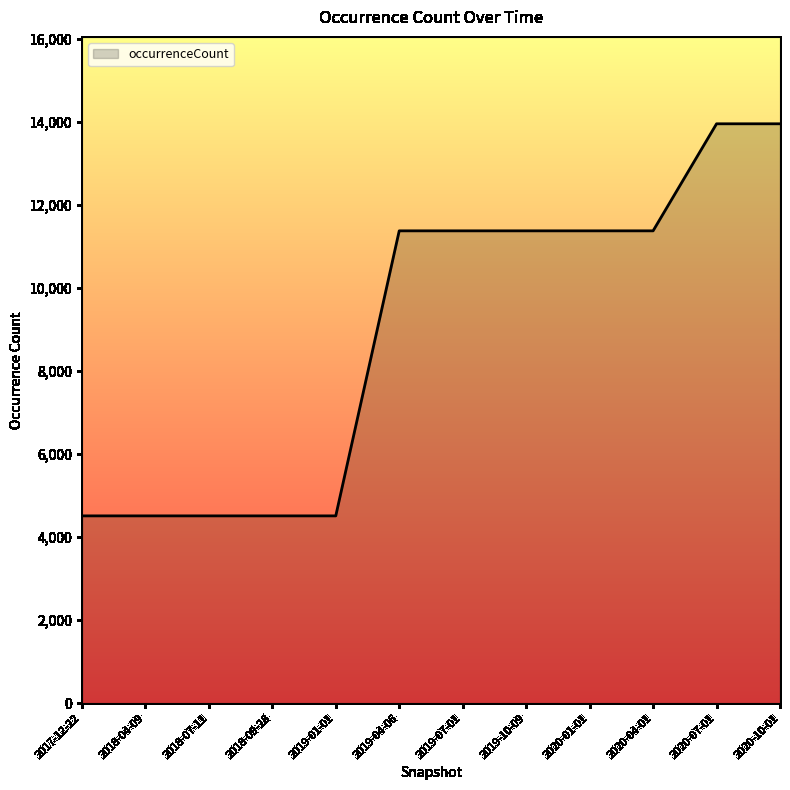

What is the ratio of the value at 2019-04-06 to the value at 2020-10-01?

0.8